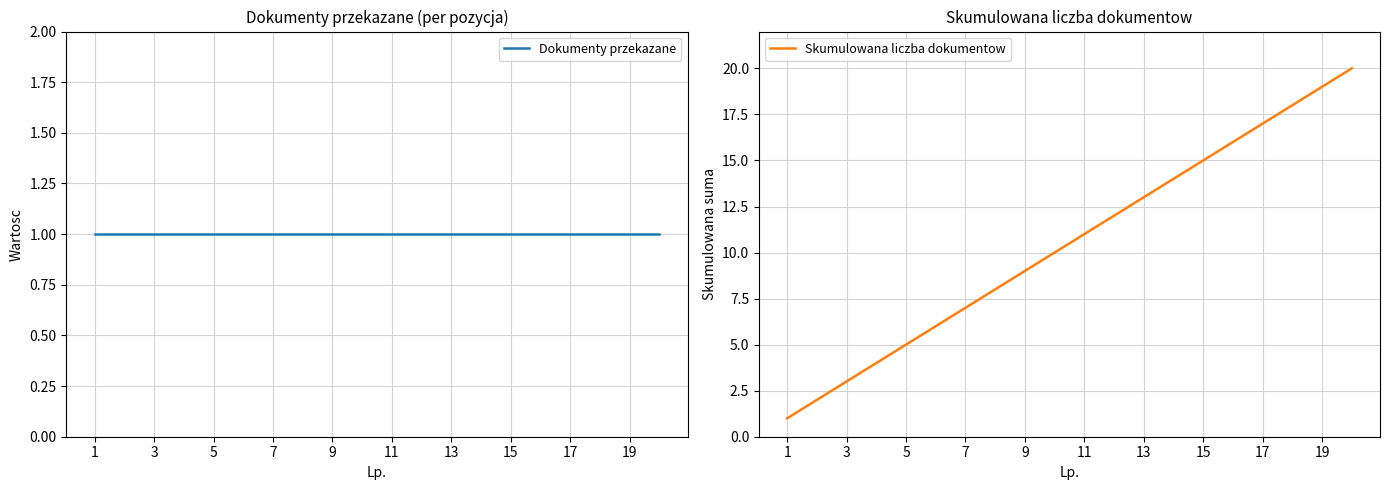

Is this an area chart (filled region under the line)?

No